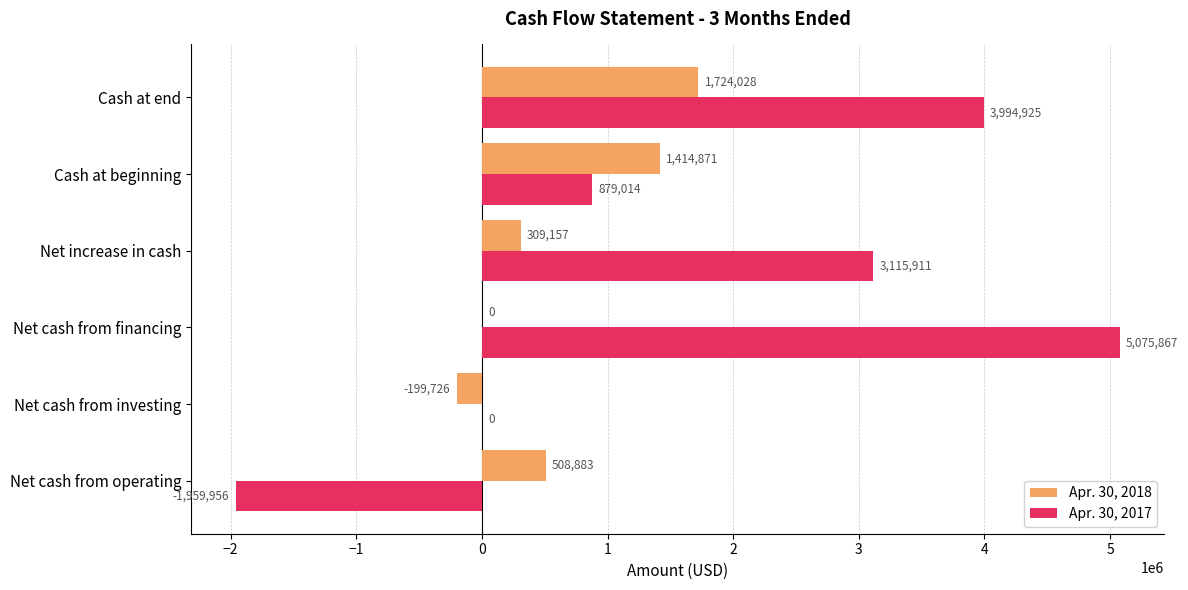

At which category is the sum across all series the highest?

Cash at end